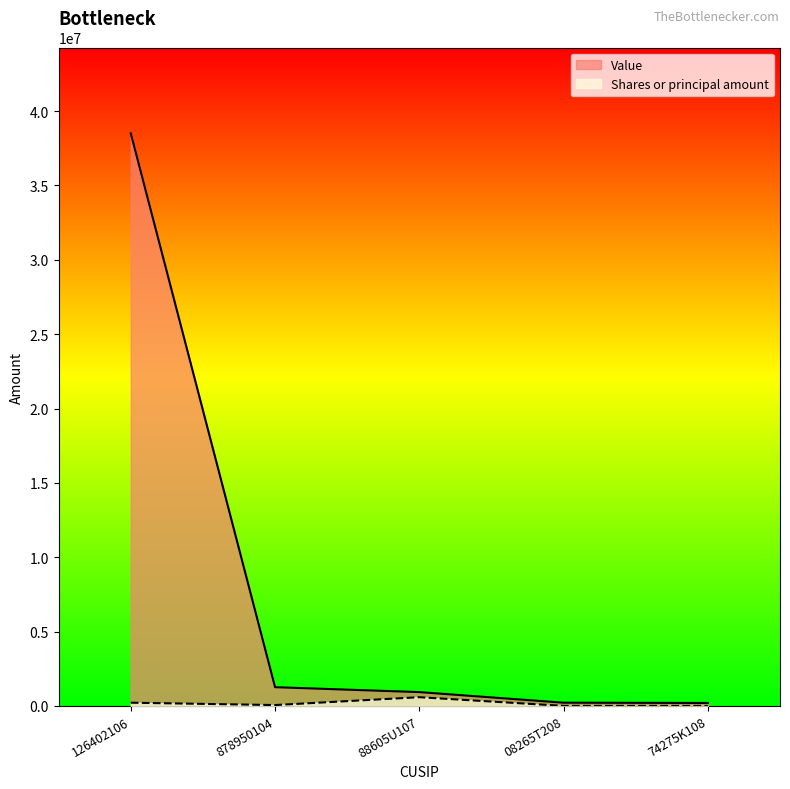

What is the lowest value of the Value series?

202492